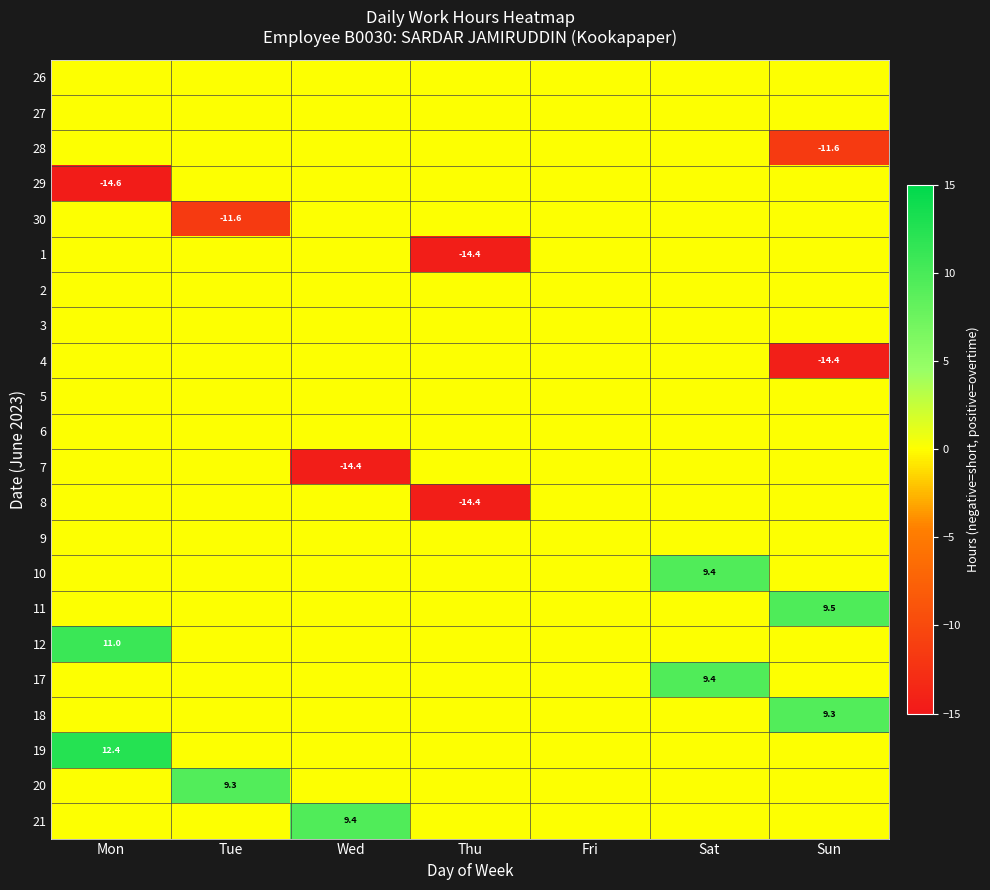

True or false: 7 has a value of 0.0 at Sat.

True